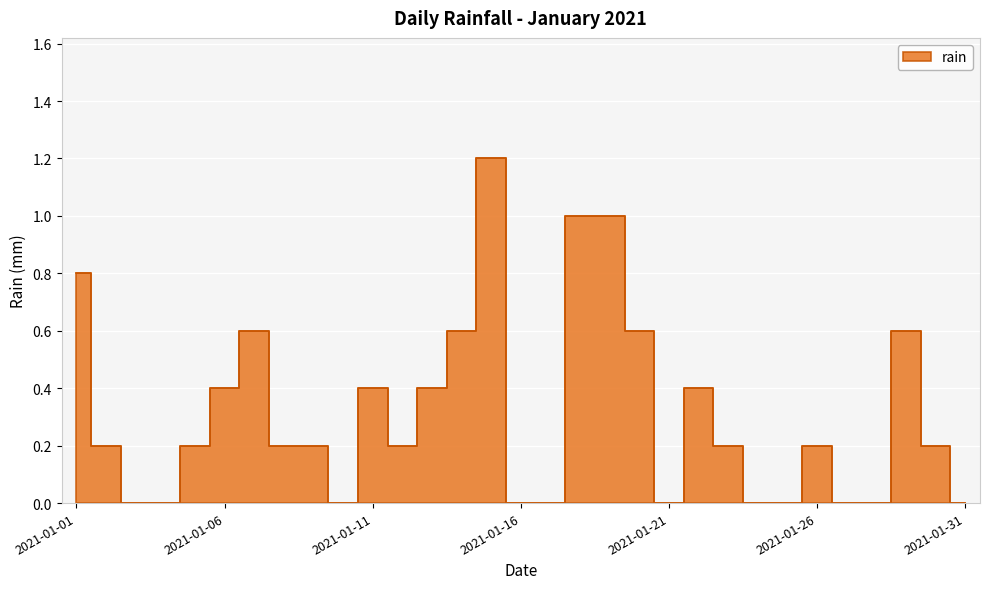

List the labels in order of value, smallest first.

2021-01-03, 2021-01-04, 2021-01-10, 2021-01-16, 2021-01-17, 2021-01-21, 2021-01-24, 2021-01-25, 2021-01-27, 2021-01-28, 2021-01-31, 2021-01-02, 2021-01-05, 2021-01-08, 2021-01-09, 2021-01-12, 2021-01-23, 2021-01-26, 2021-01-30, 2021-01-06, 2021-01-11, 2021-01-13, 2021-01-22, 2021-01-07, 2021-01-14, 2021-01-20, 2021-01-29, 2021-01-01, 2021-01-18, 2021-01-19, 2021-01-15